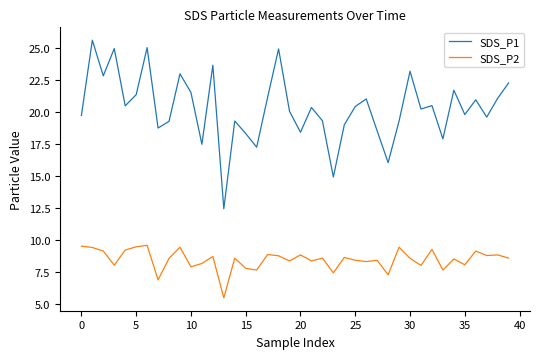

Which series has the widest spread of values?

SDS_P1